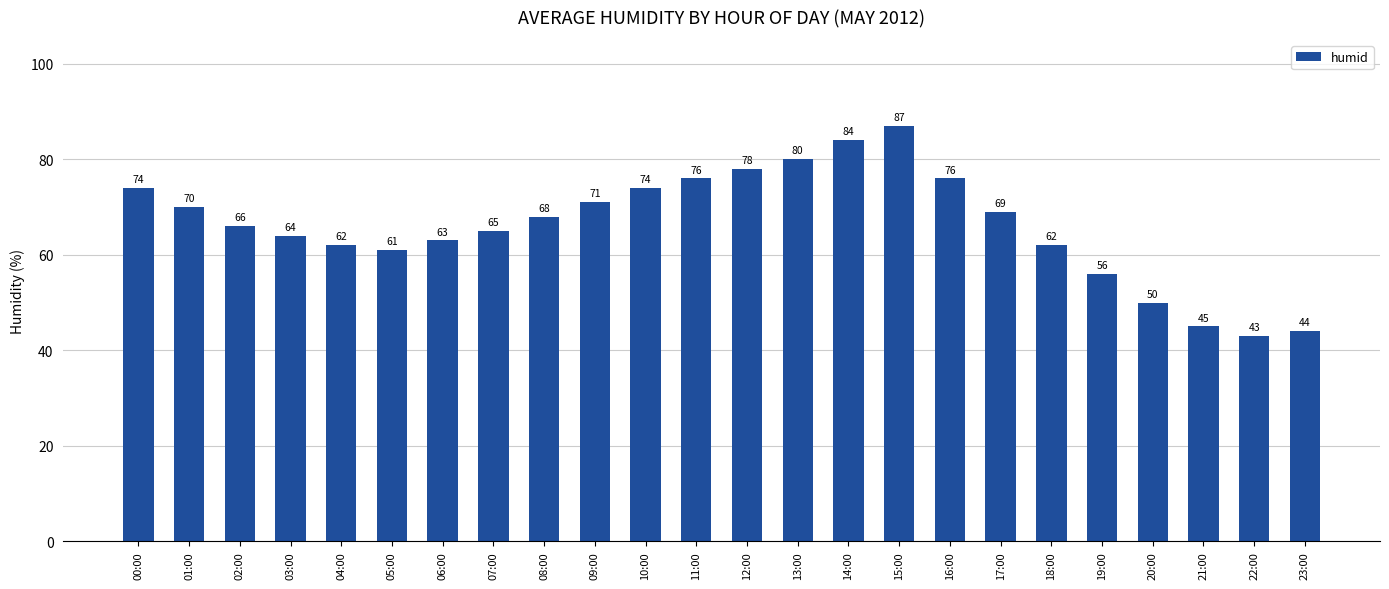

Between 21:00 and 17:00, which is larger?

17:00